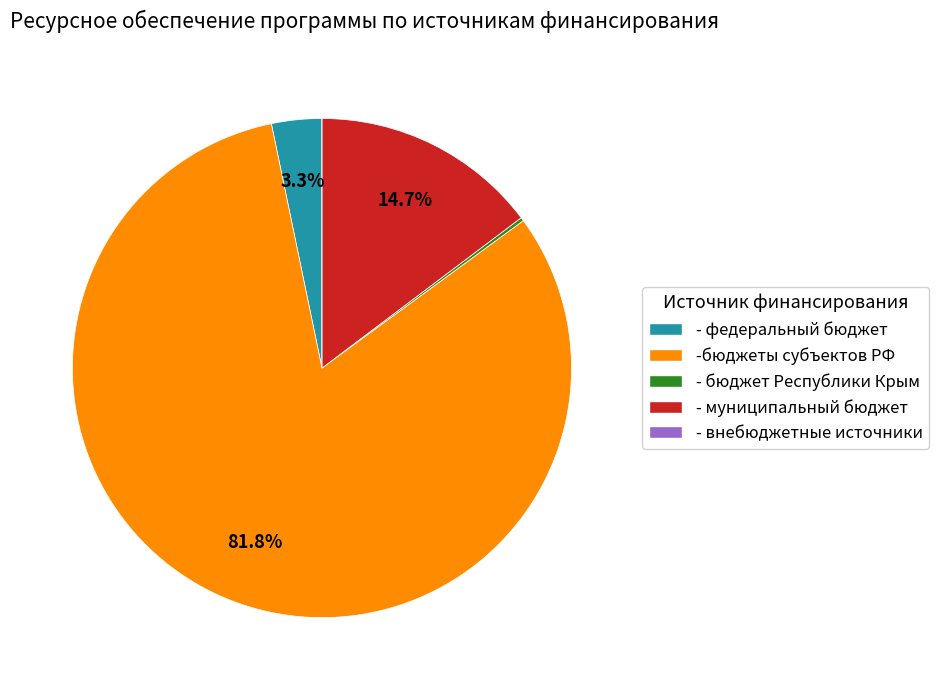

What percentage do - муниципальный бюджет and -бюджеты субъектов РФ together represent?

96.5%